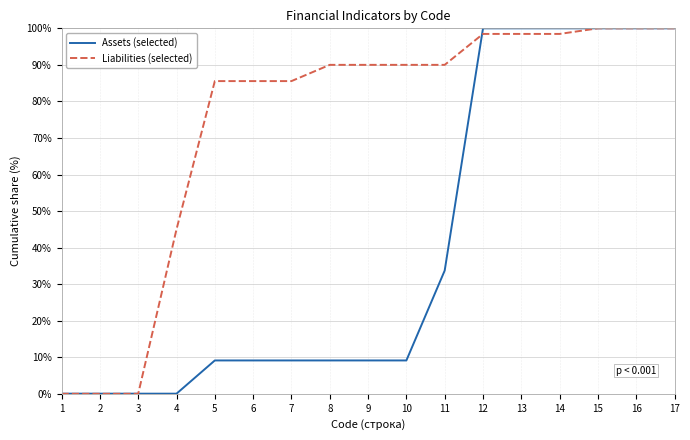

What is the average value of the Assets (selected) series?

40.5